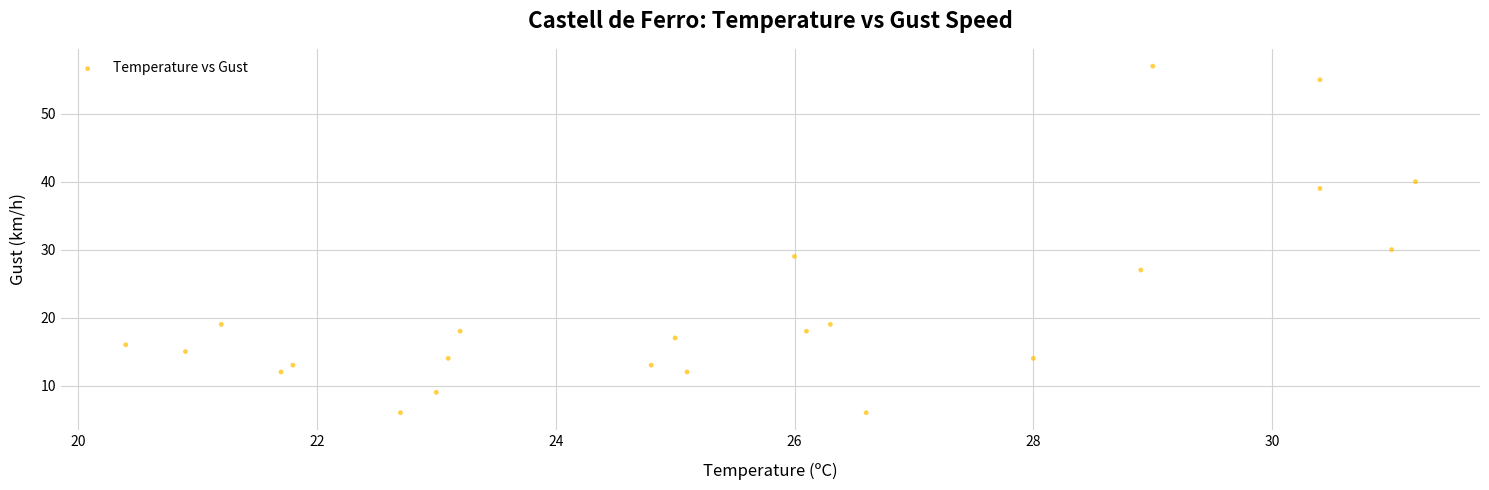

What Y value in the scatter plot is closest to 31?

30